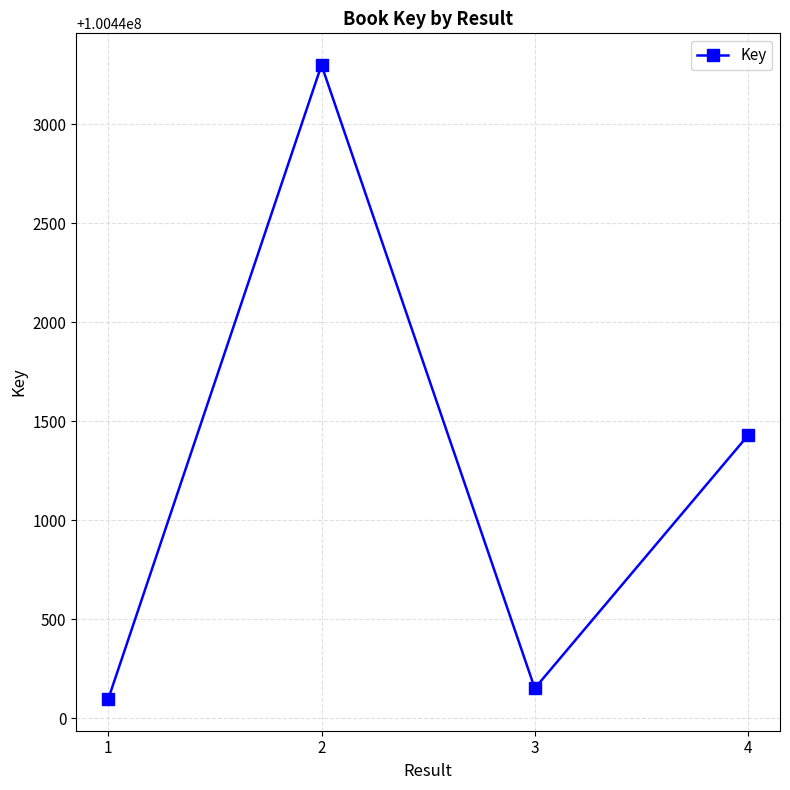

What is the difference between the values at 2 and 1?

3201